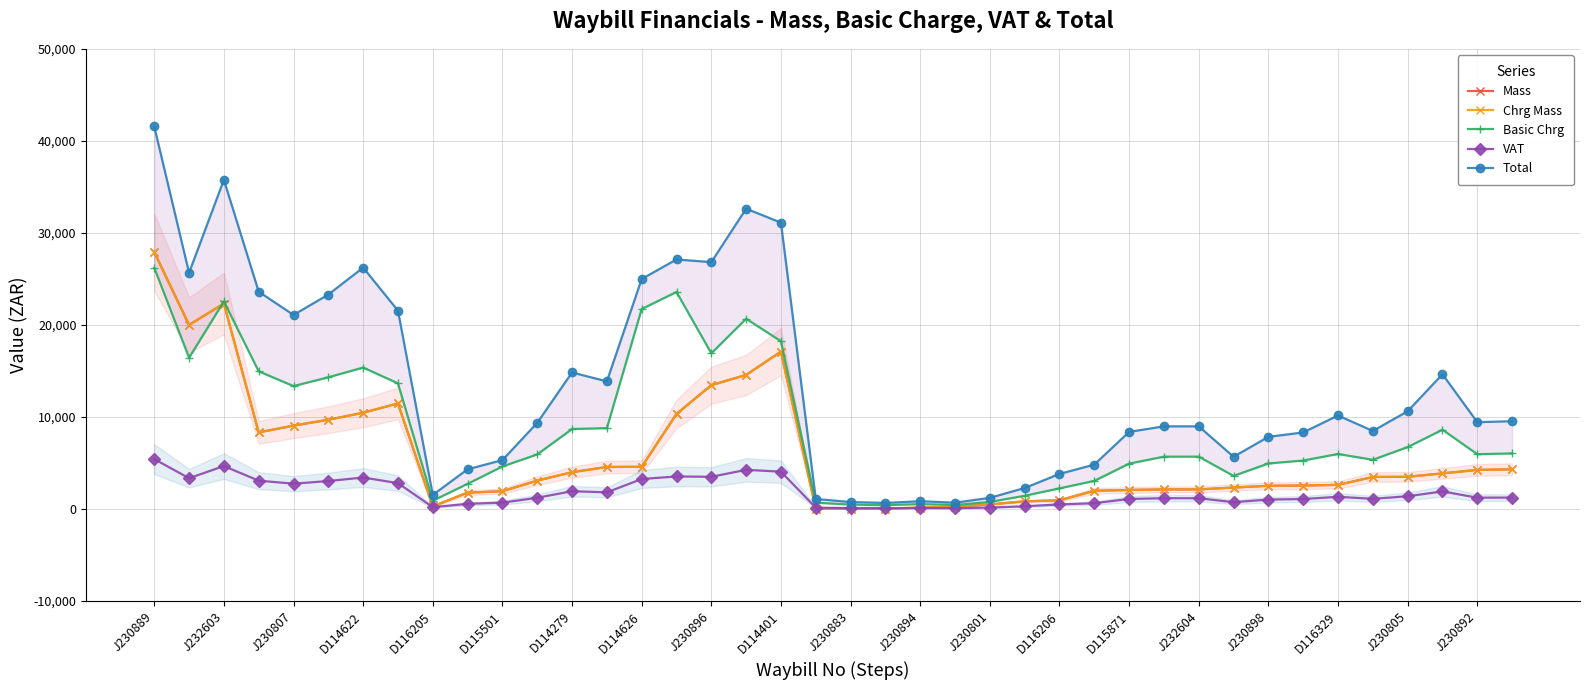

What is the difference between the maximum and minimum values in the Total series?

40908.4